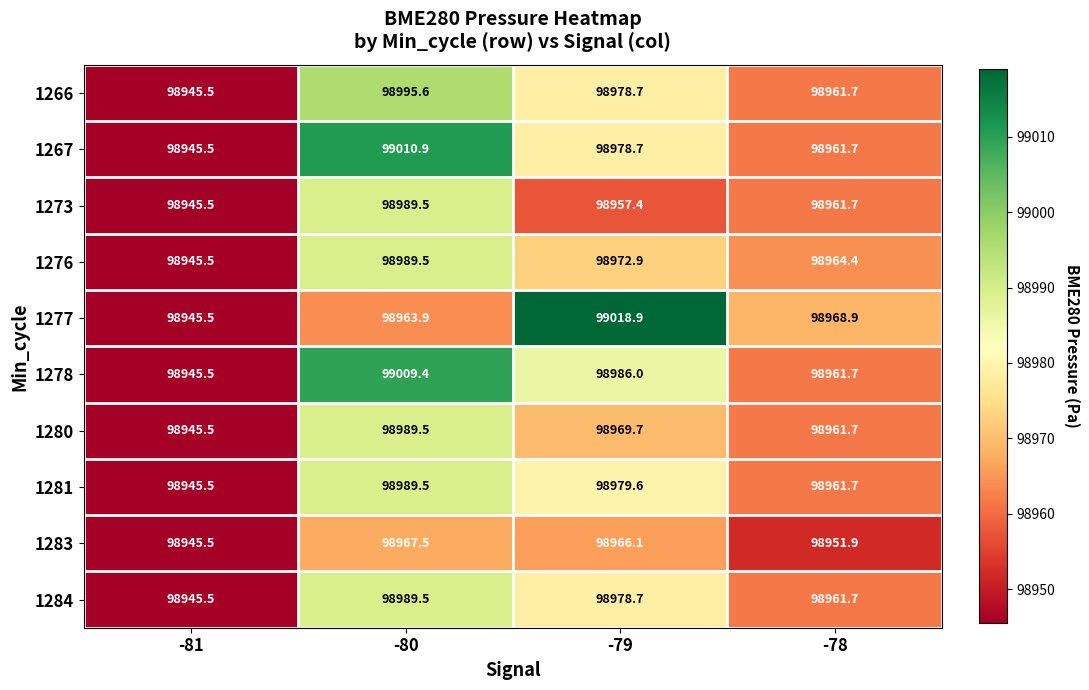

Rank the categories by 1276 value from lowest to highest.

-81, -78, -79, -80